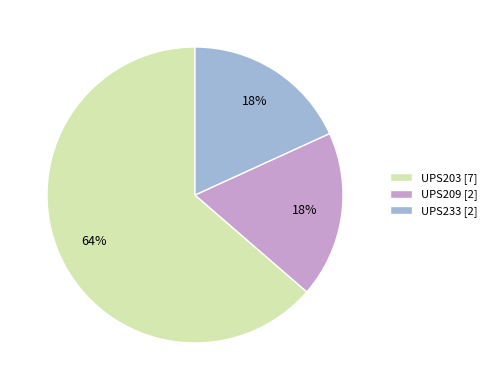

To the nearest percent, what is the combined percentage of UPS203 and UPS233?

82%